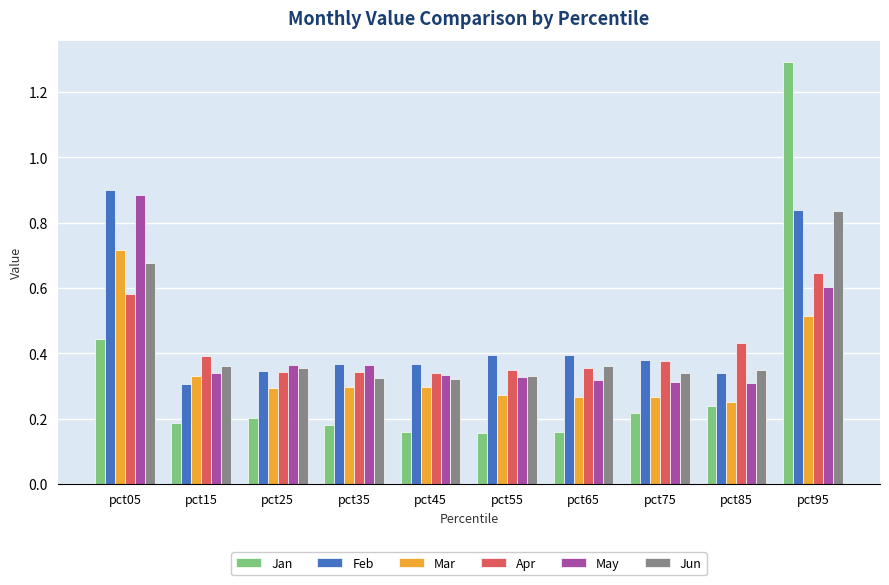

The value of Apr at pct05 is 0.6. True or false?

True